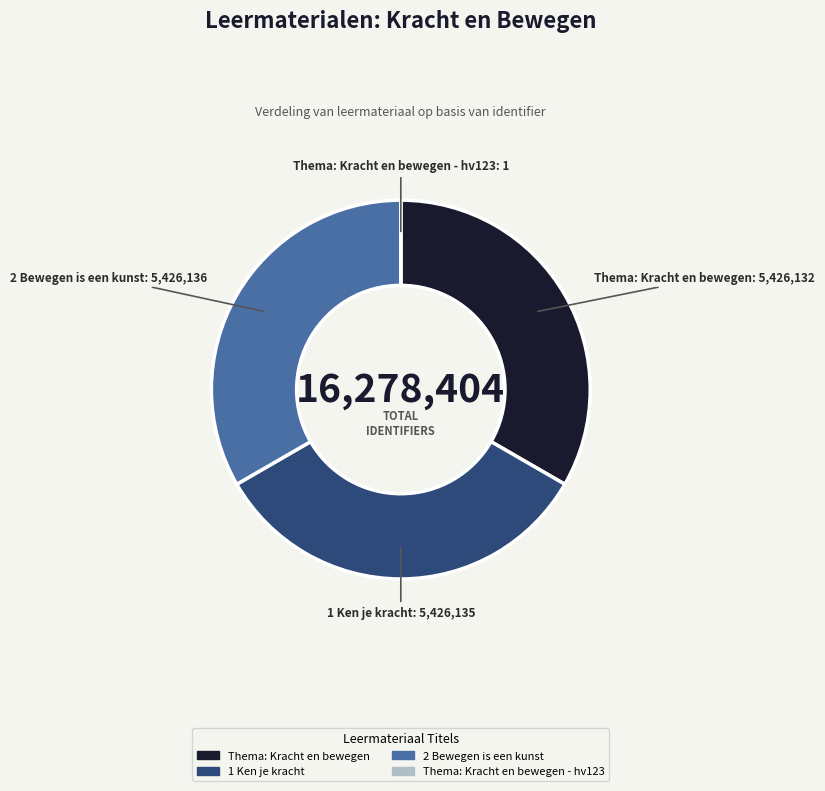

Is there a majority slice in this chart?

No